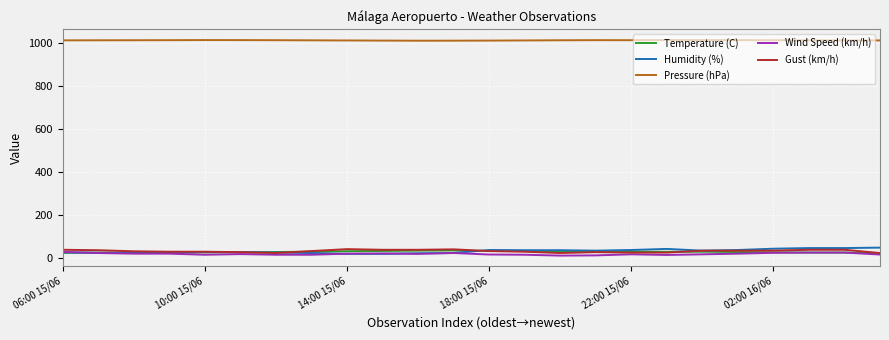

Which series has the largest total across all categories?

Pressure (hPa)